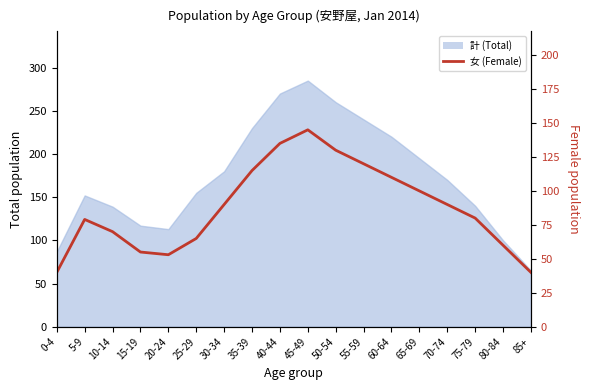

The value at 5-9 is 26. True or false?

False